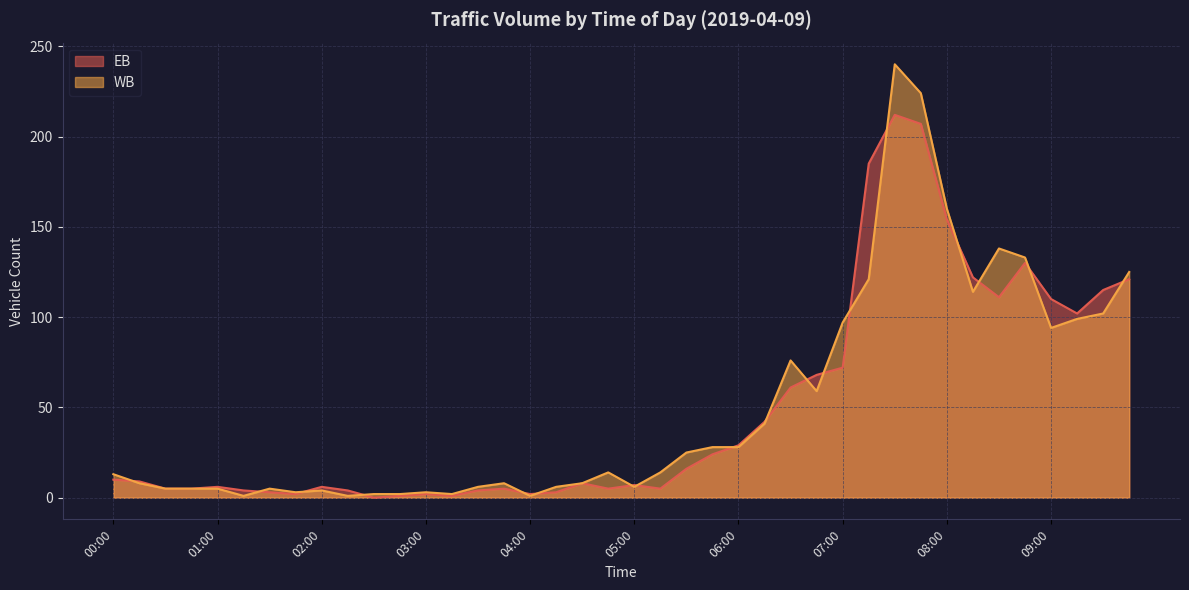

Which category has the lowest value across all series?

02:30